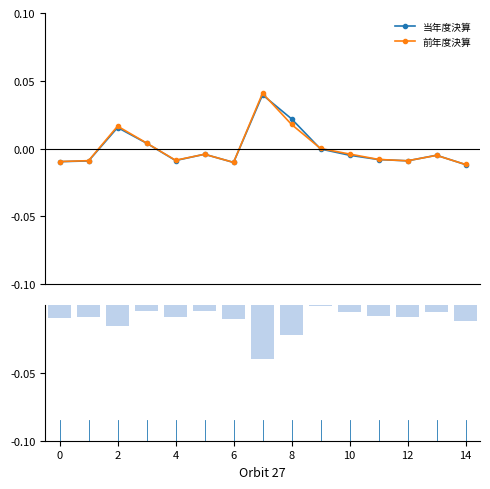

What are all the series names shown in the legend?

当年度決算, 前年度決算